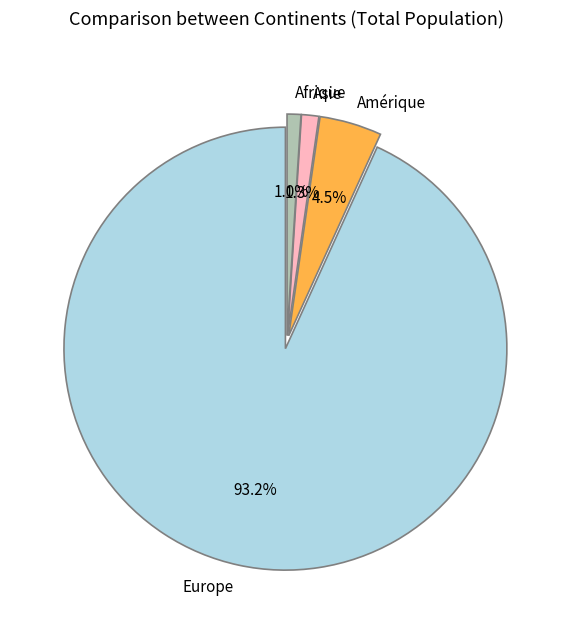

Is the sum of Asie and Europe greater than half?

Yes